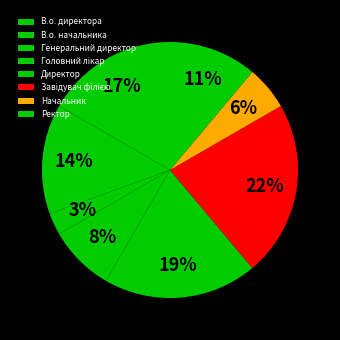

To the nearest percent, what portion does Головний лікар represent?

8%